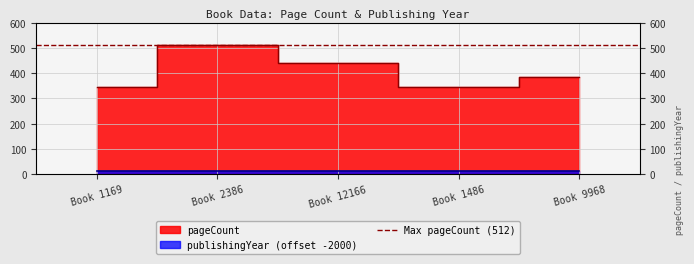

Rank the categories by value from lowest to highest.

Book 1169, Book 1486, Book 9968, Book 12166, Book 2386